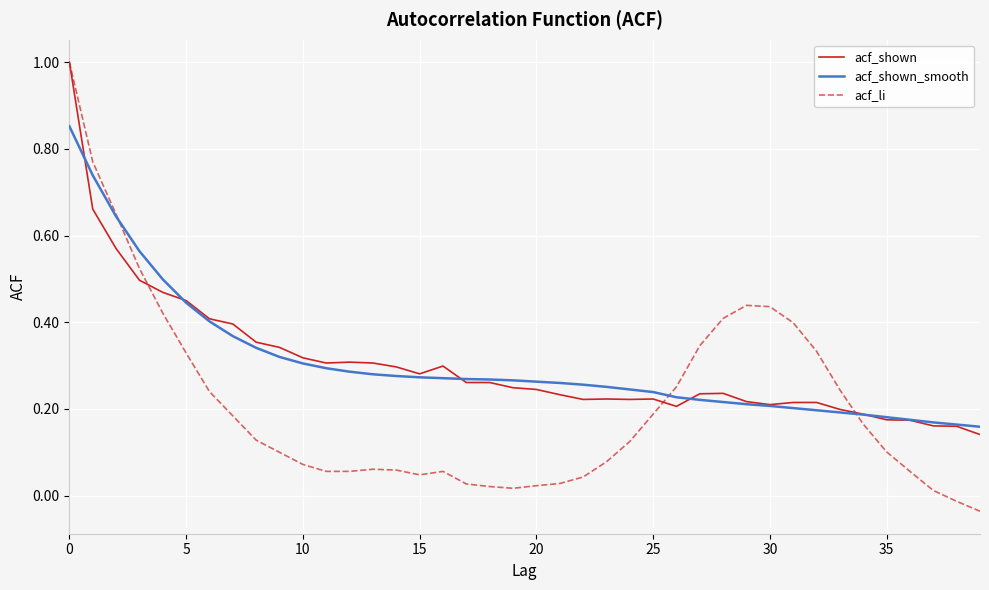

True or false: acf_shown_smooth and acf_shown cross at least once.

True